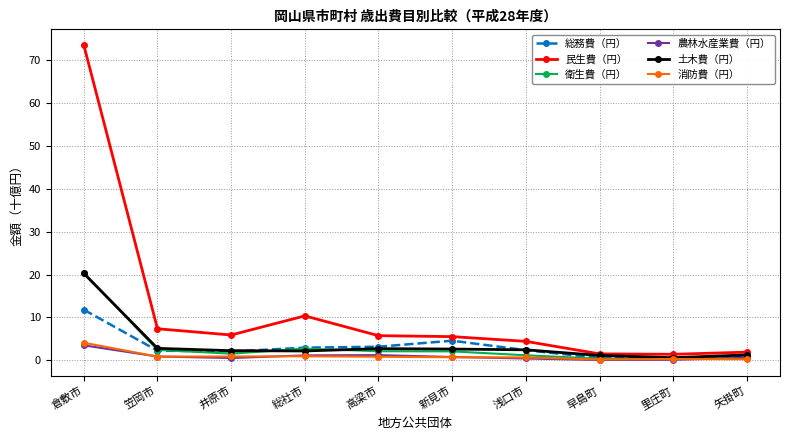

What is the difference between the 消防費（円） values at 早島町 and 高梁市?

0.6